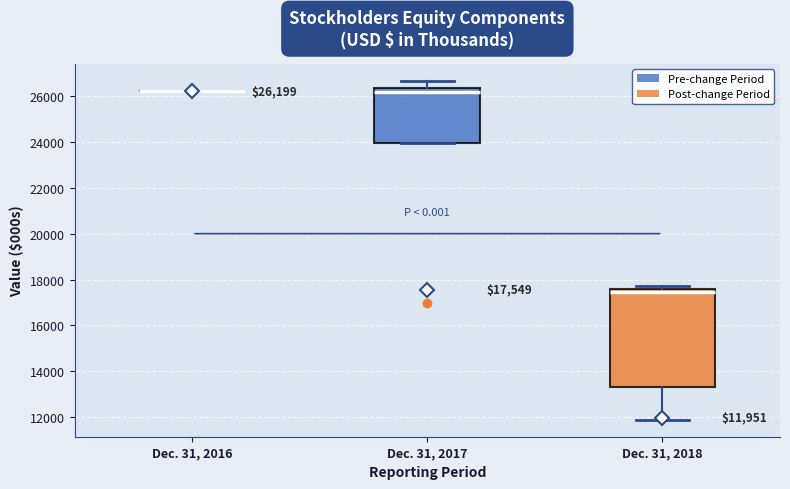

Comparing the boxes themselves (not the whiskers), which one is the tallest?

Dec. 31, 2018